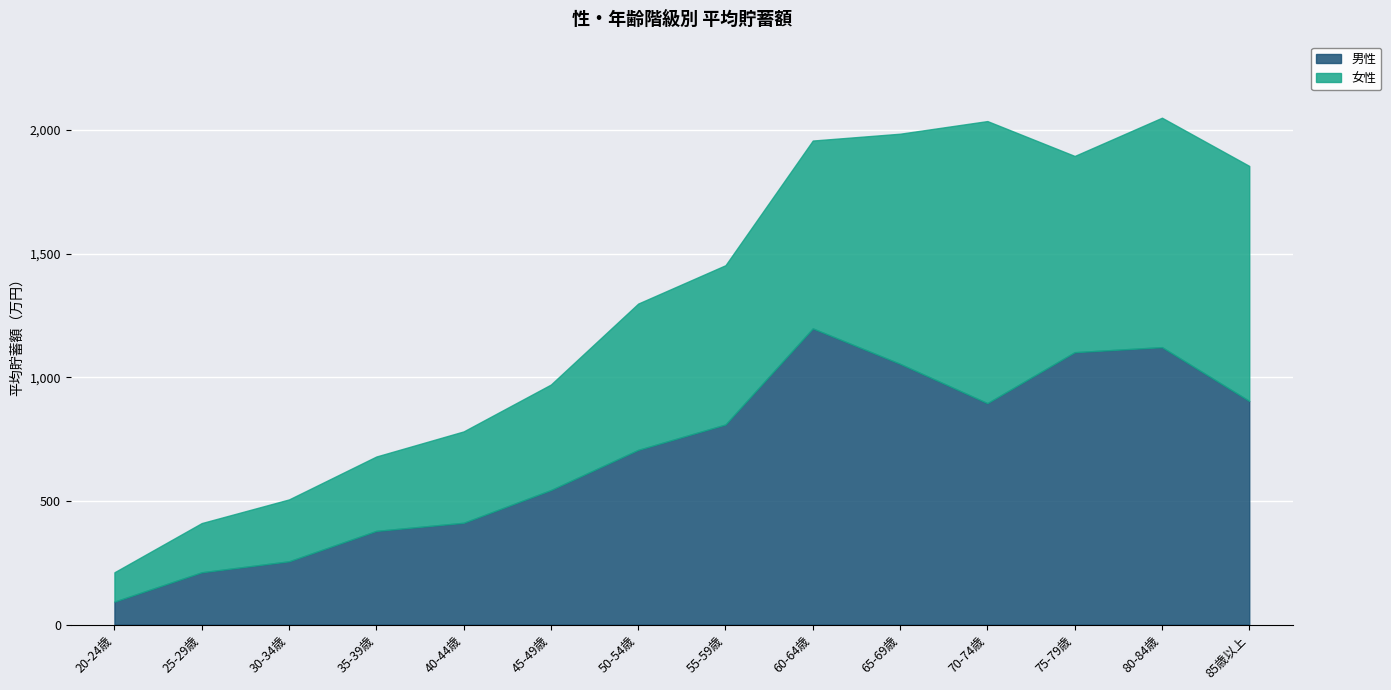

At 25-29歳, list the series in order from largest to smallest.

男性, 女性